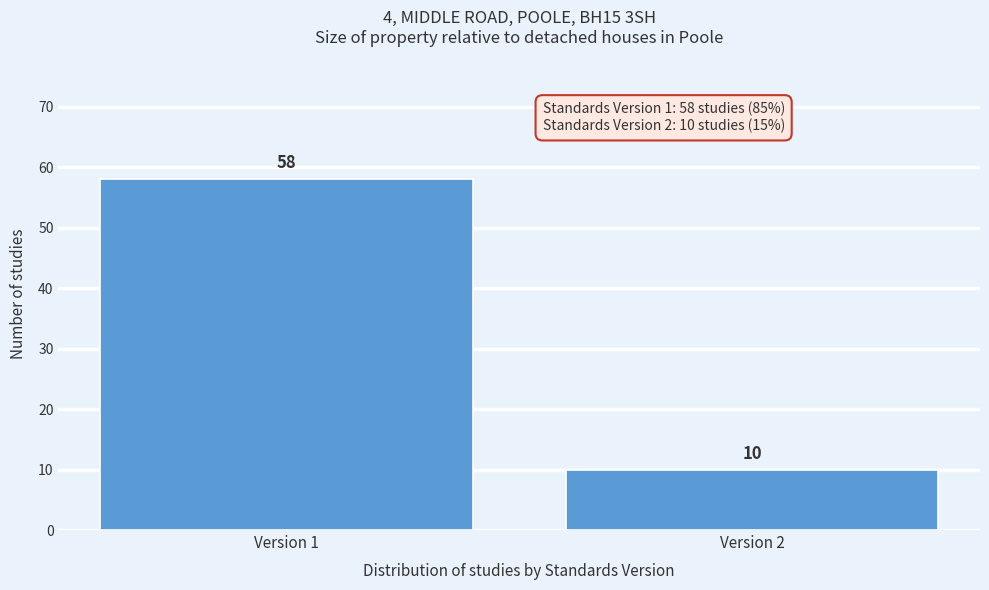

Reading right to left, what are all the values shown in this chart?

Version 2=10	Version 1=58